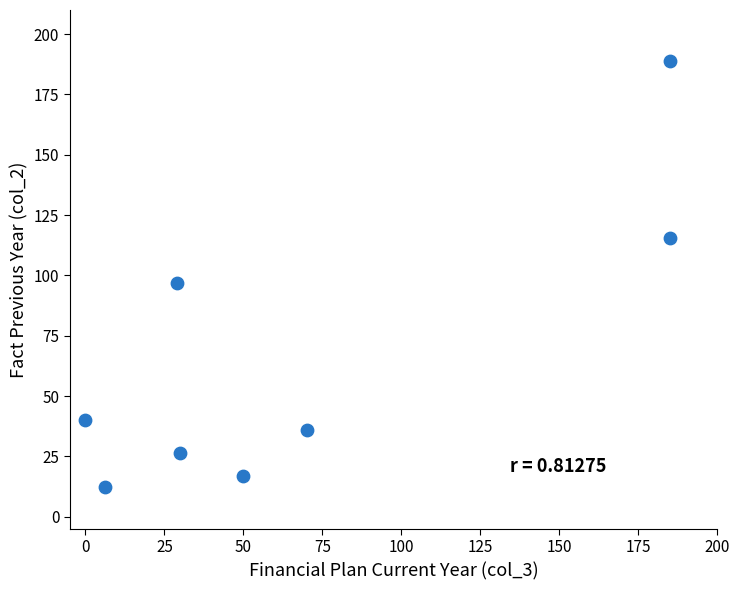

What is the range of Y values (max minus min)?

176.4